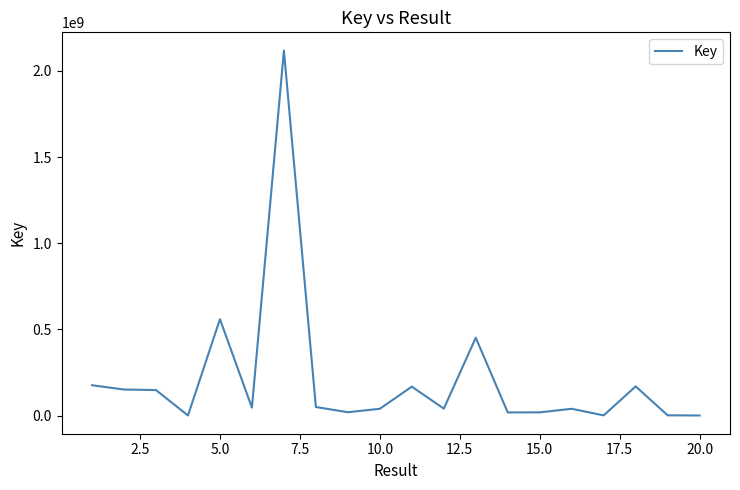

What is the minimum value shown in the chart?

152501